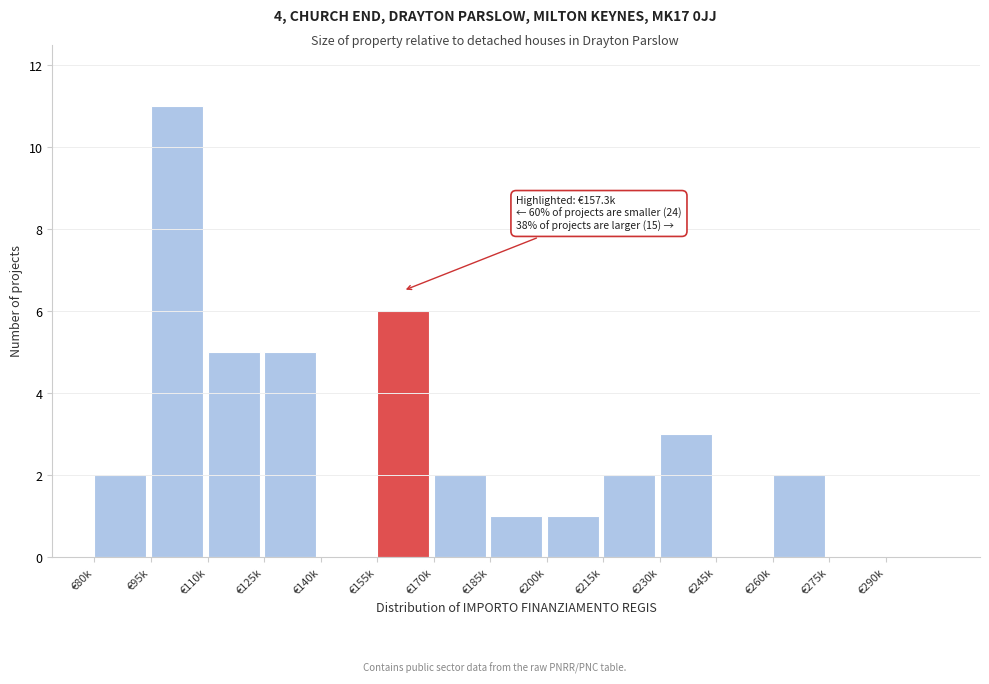

Reading left to right, transcribe all the data shown in this chart.

€80k=2	€95k=11	€110k=5	€125k=5	€140k=0	€155k=6	€170k=2	€185k=1	€200k=1	€215k=2	€230k=3	€245k=0	€260k=2	€275k=0	€290k=0